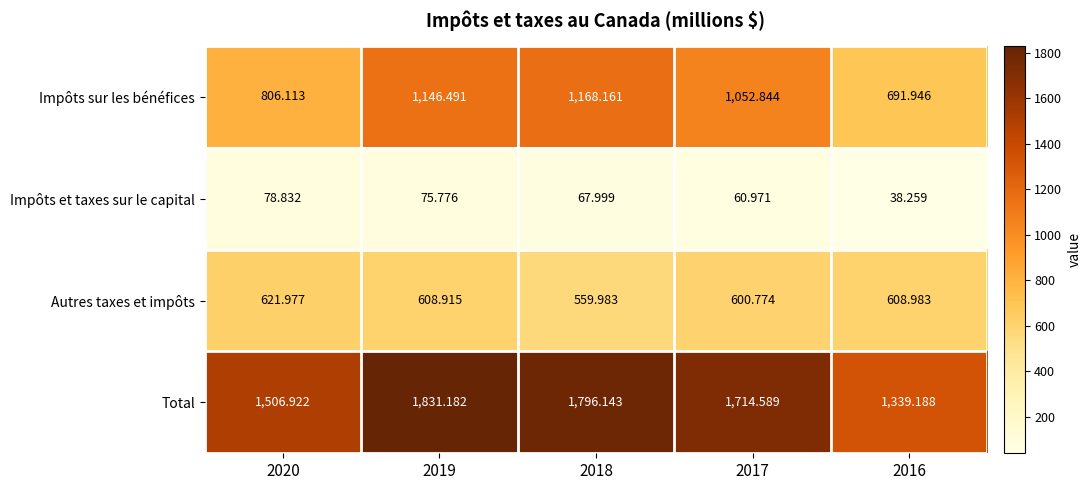

Is the value of Impôts sur les bénéfices at 2017 greater than the value of Autres taxes et impôts at 2016?

Yes